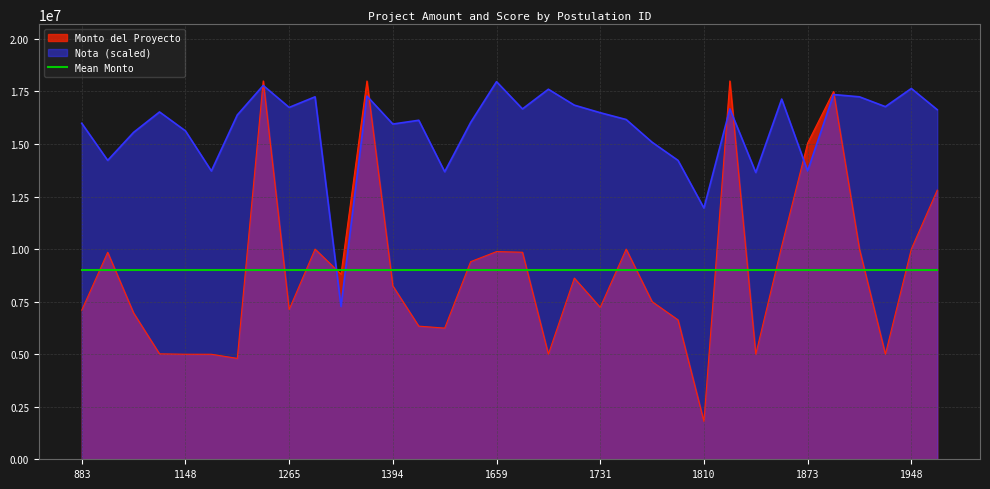

How many lines are shown in the chart?

3